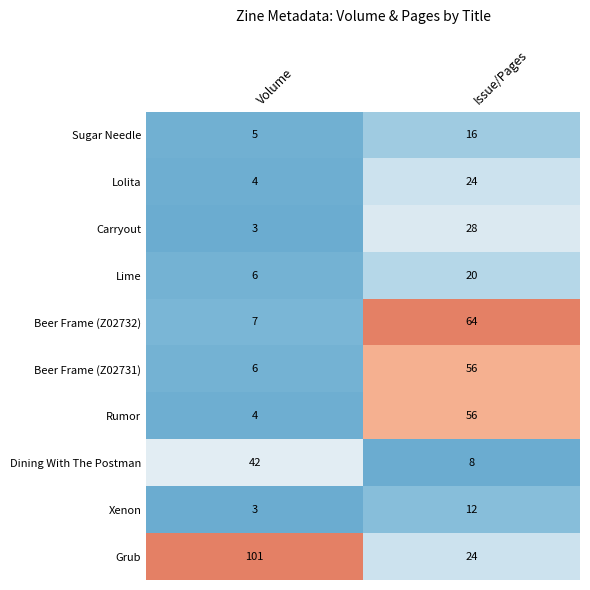

What is the total value across all series at Volume?

181